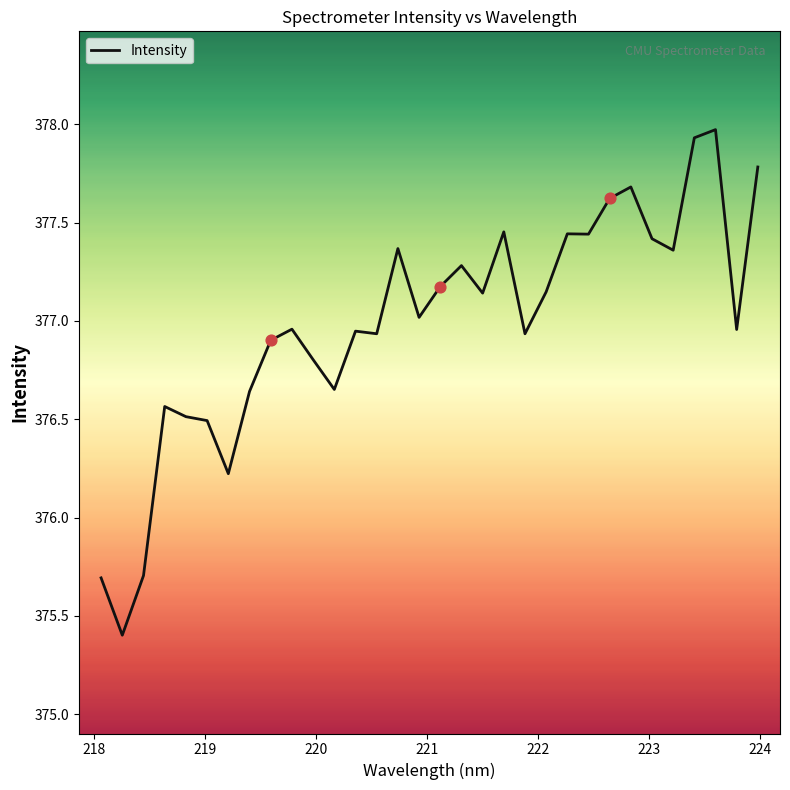

What is the minimum value shown in the chart?

375.4